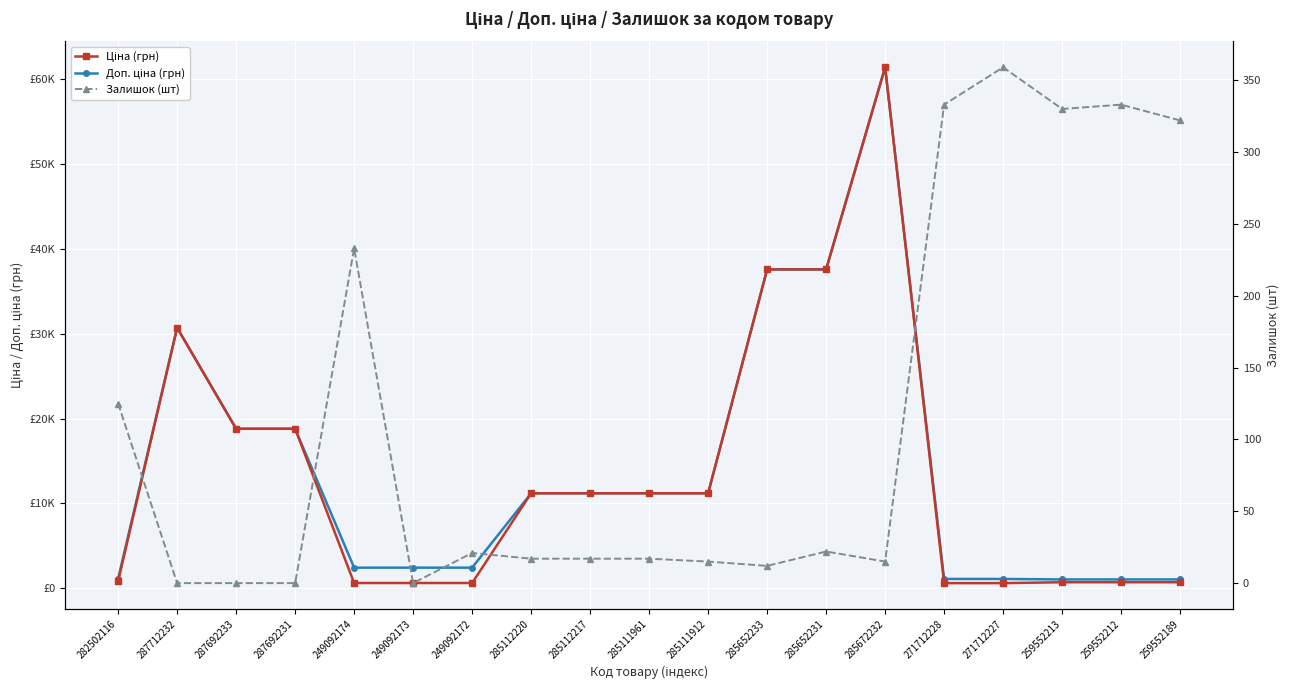

What are all the series names shown in the legend?

Доп. ціна (грн), Ціна (грн), Залишок (шт)